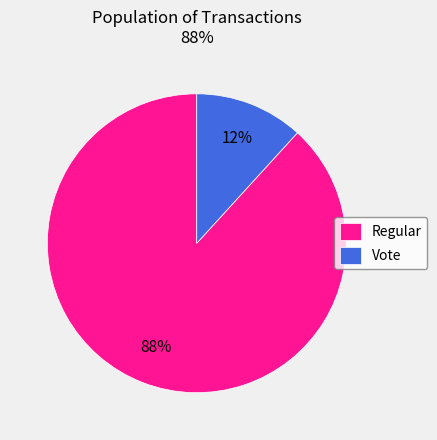

Count the number of slices in the pie.

2